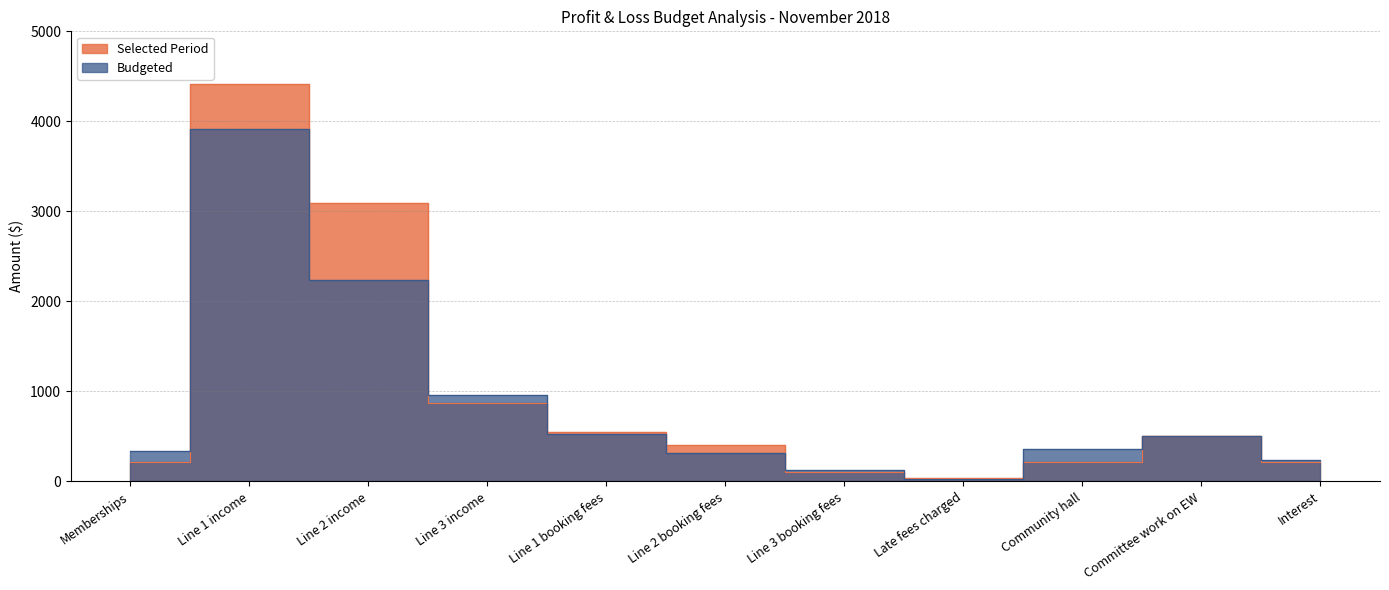

What is the approximate value of Selected Period at Line 1 booking fees?

550.0